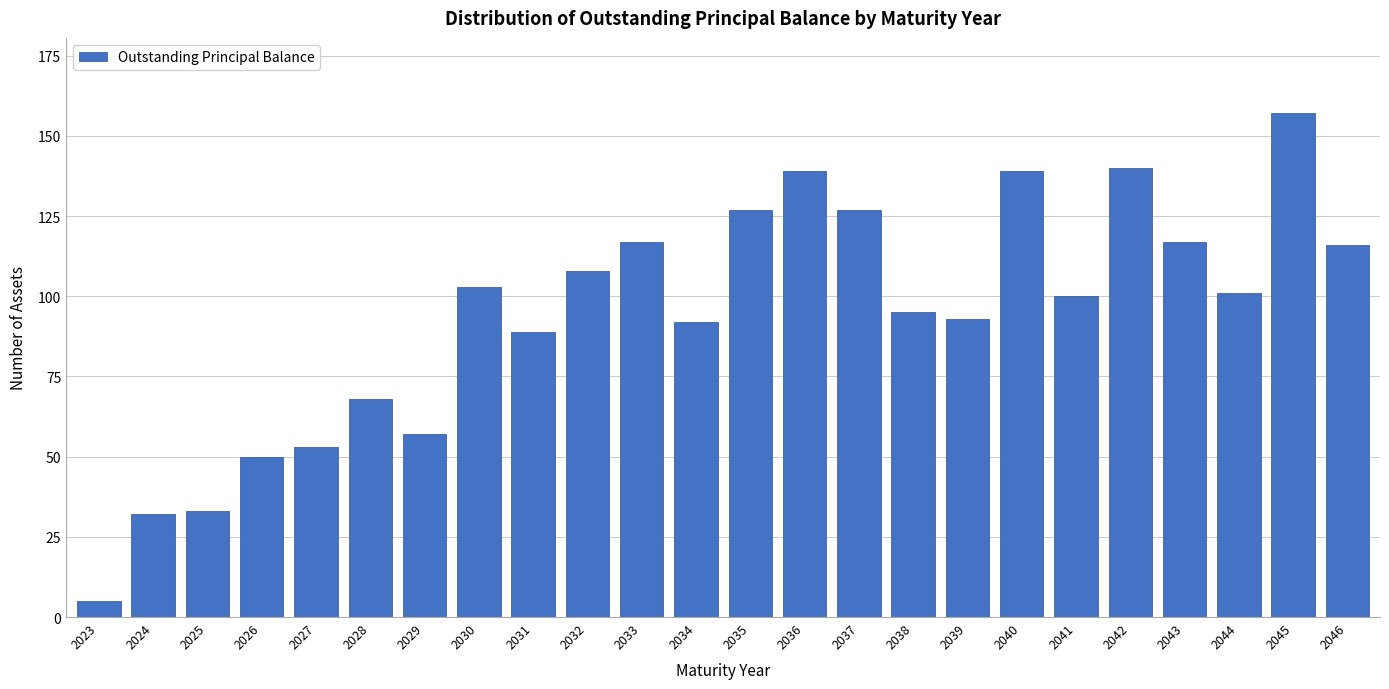

Reading right to left, transcribe all the data shown in this chart.

116	157	101	117	140	100	139	93	95	127	139	127	92	117	108	89	103	57	68	53	50	33	32	5